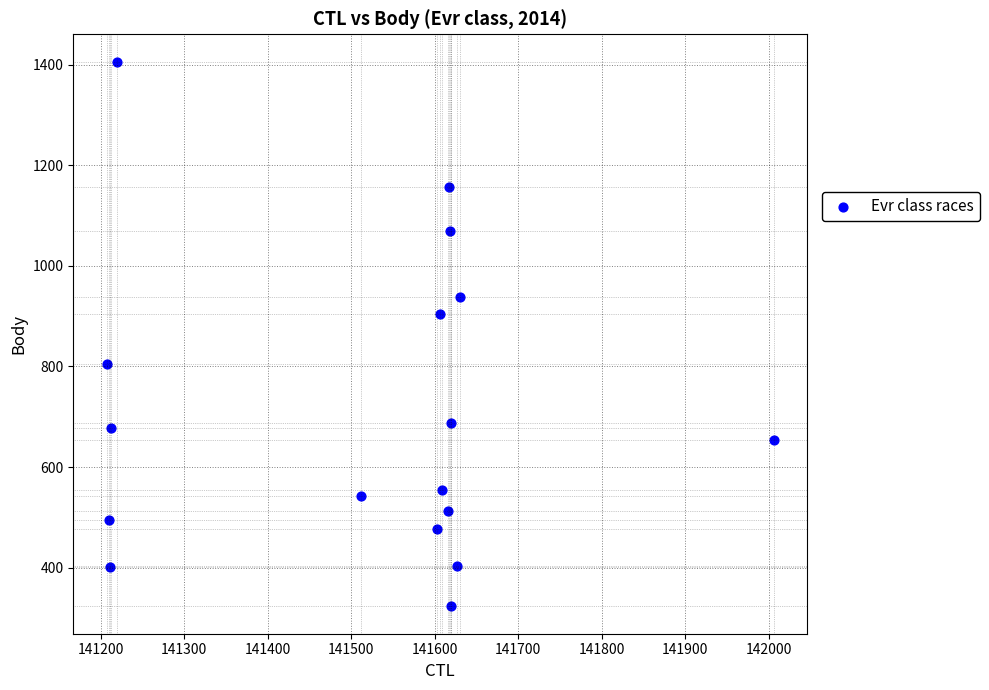

What Y value in the scatter plot is closest to 864?

904